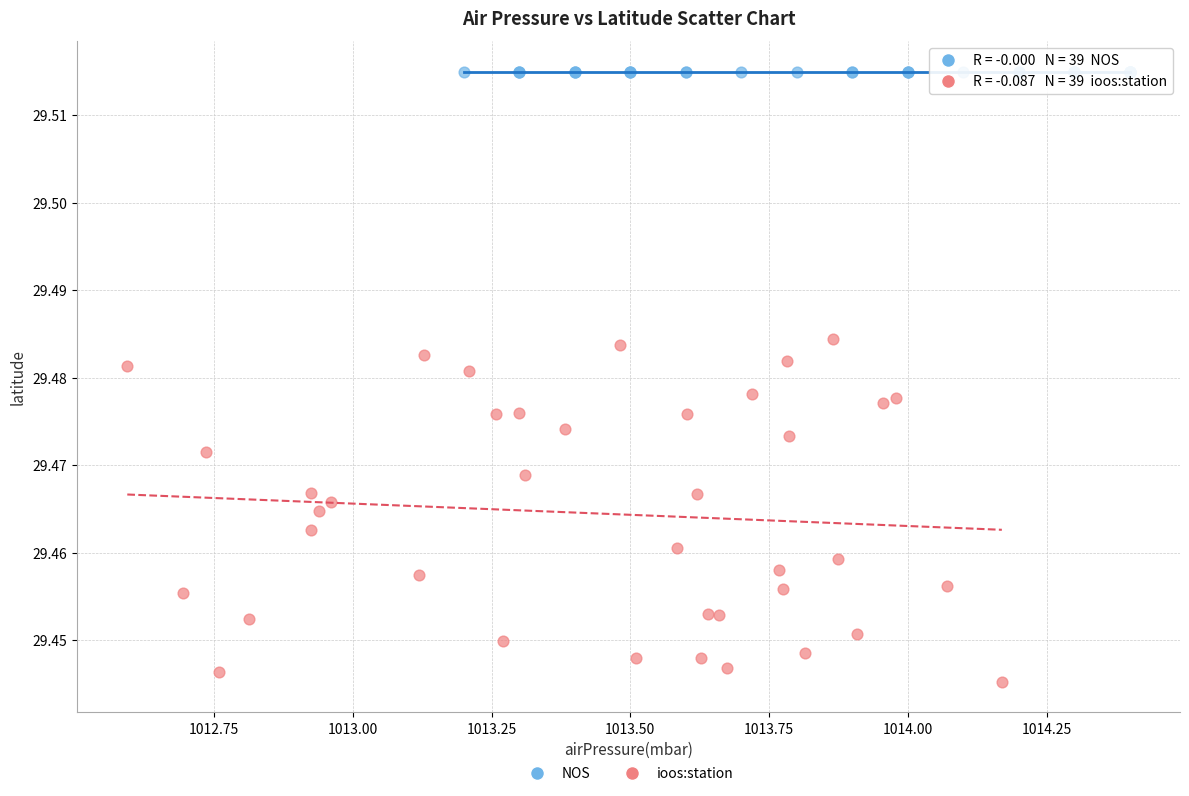

Which series contains the highest Y value?

NOS